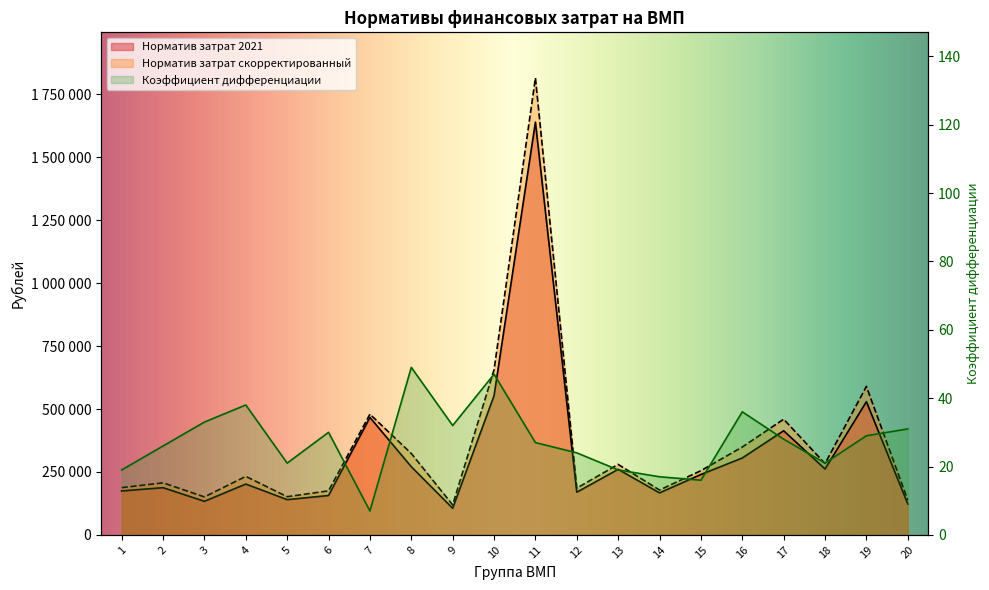

At how many categories does at least one series exceed 417142?

5